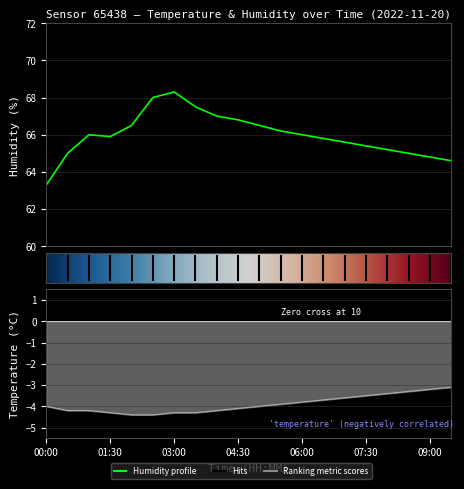

True or false: temperature has more than 0 points higher than both neighbors.

False